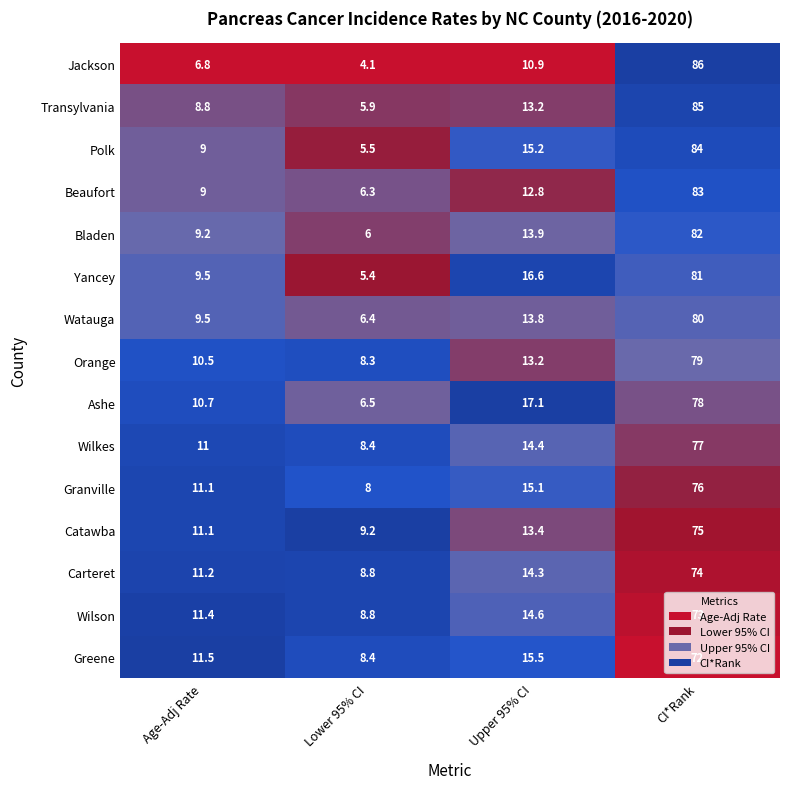

How many distinct data groups are displayed?

15